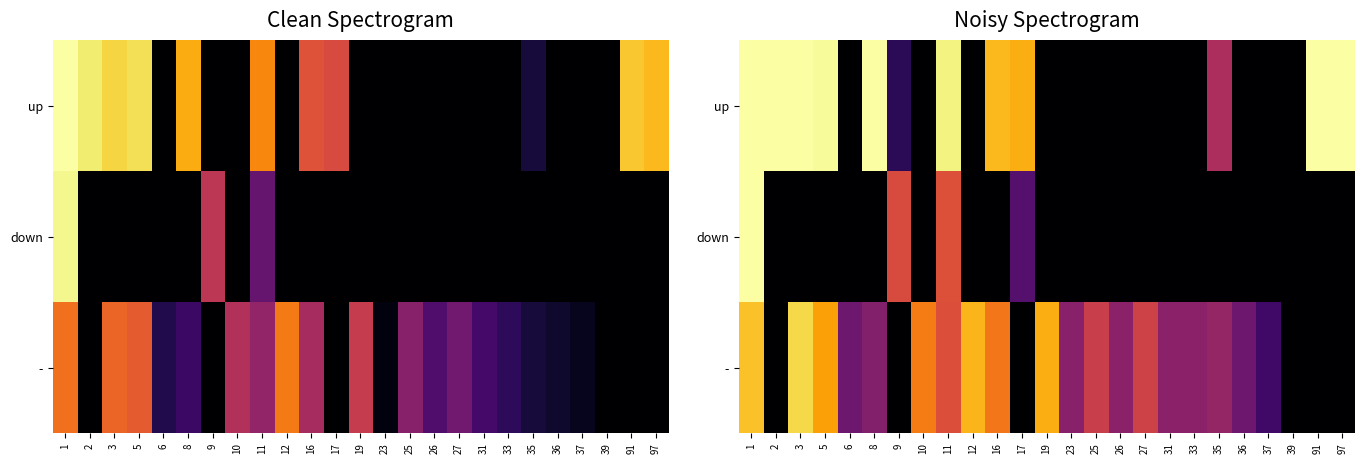

At 12, list the series in order from largest to smallest.

-, up, down